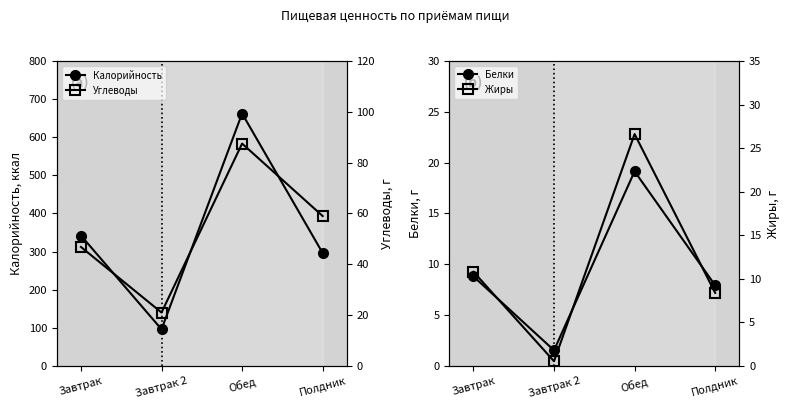

What is the label of the 2nd point from the left?

Завтрак 2